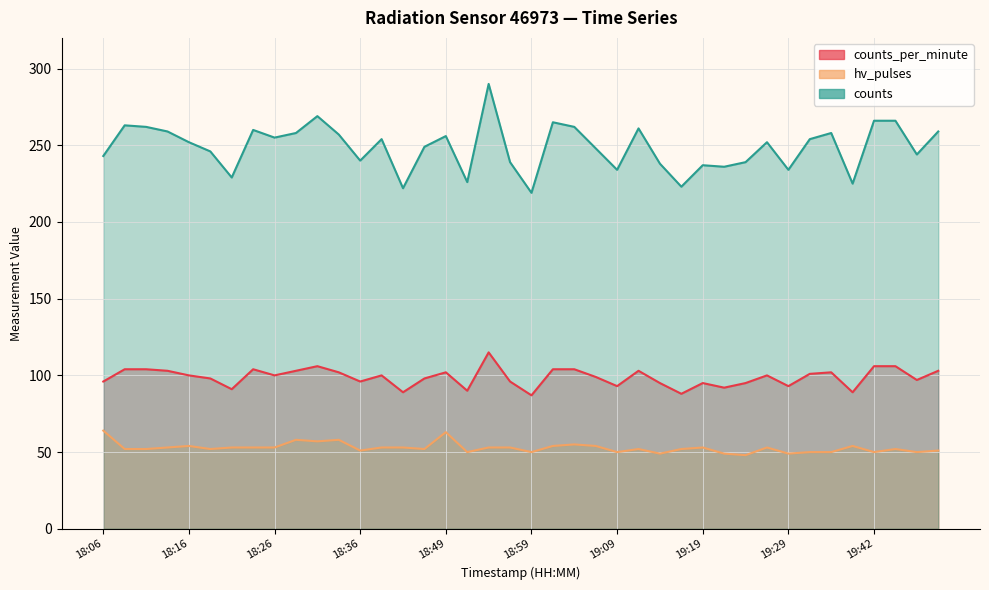

What is the label of the 23rd point from the right?

18:51